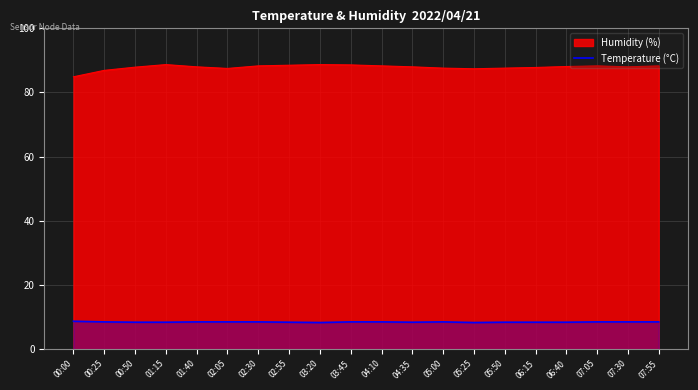

The value at 06:40 is 13.9. True or false?

False